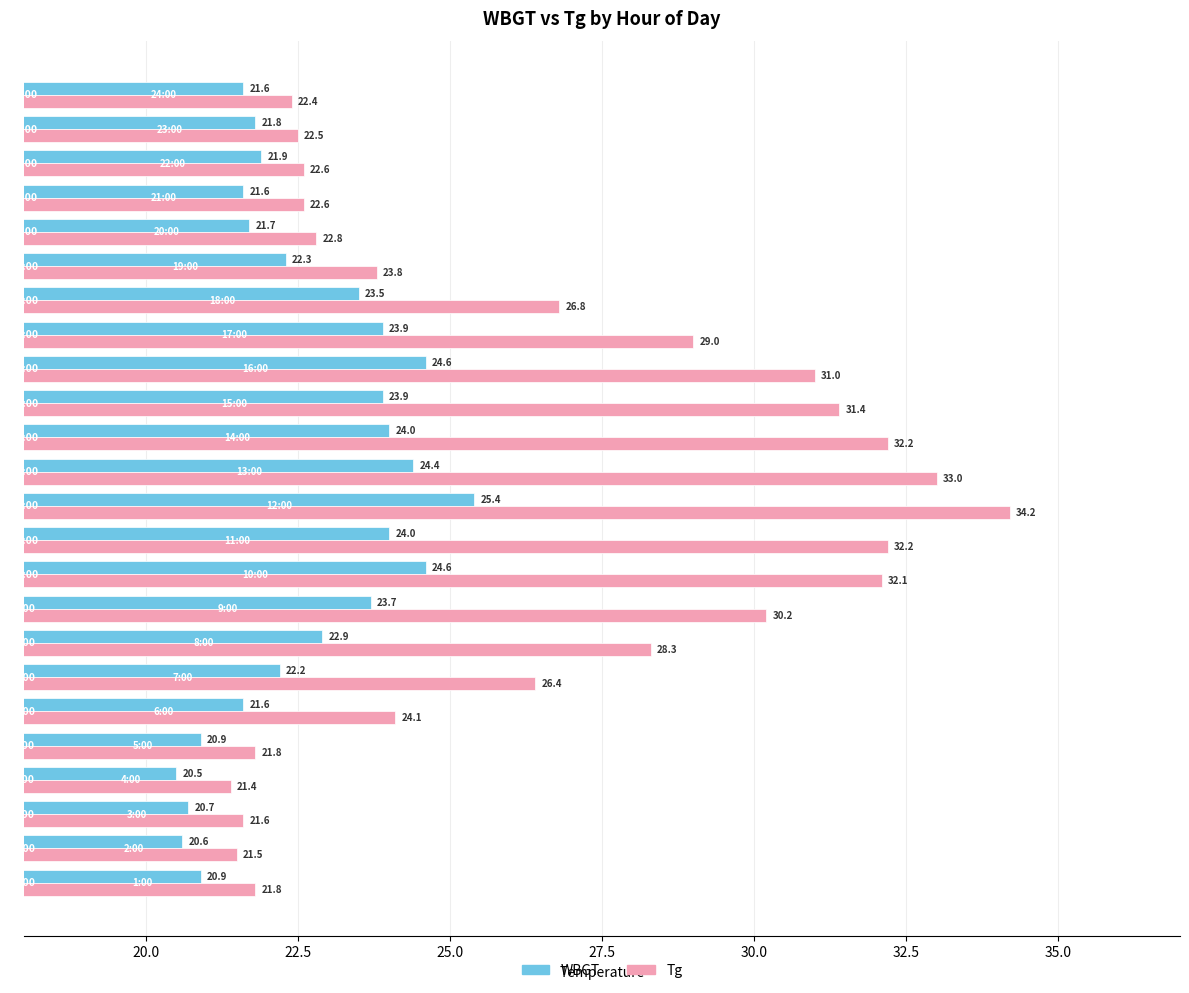

Rank the series by their maximum value, from highest to lowest.

Tg, WBGT